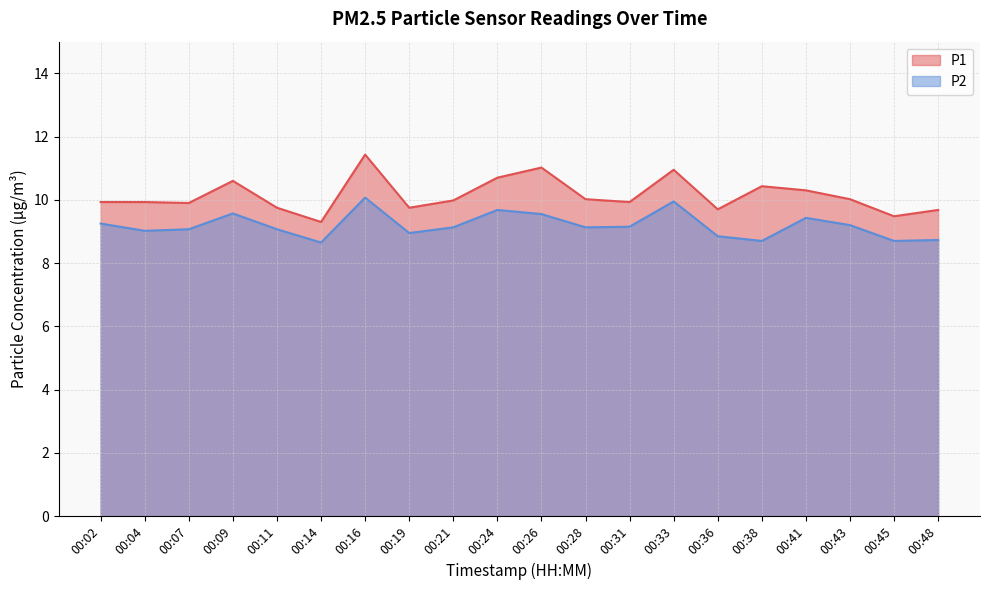

Reading left to right, list all the values displayed in this chart.

P1: 00:02=9.9	00:04=9.9	00:07=9.9	00:09=10.6	00:11=9.8	00:14=9.3	00:16=11.4	00:19=9.8	00:21=10.0	00:24=10.7	00:26=11.0	00:28=10.0	00:31=9.9	00:33=10.9	00:36=9.7	00:38=10.4	00:41=10.3	00:43=10.0	00:45=9.5	00:48=9.7
P2: 00:02=9.2	00:04=9.0	00:07=9.1	00:09=9.6	00:11=9.1	00:14=8.7	00:16=10.1	00:19=8.9	00:21=9.1	00:24=9.7	00:26=9.6	00:28=9.1	00:31=9.2	00:33=9.9	00:36=8.8	00:38=8.7	00:41=9.4	00:43=9.2	00:45=8.7	00:48=8.7